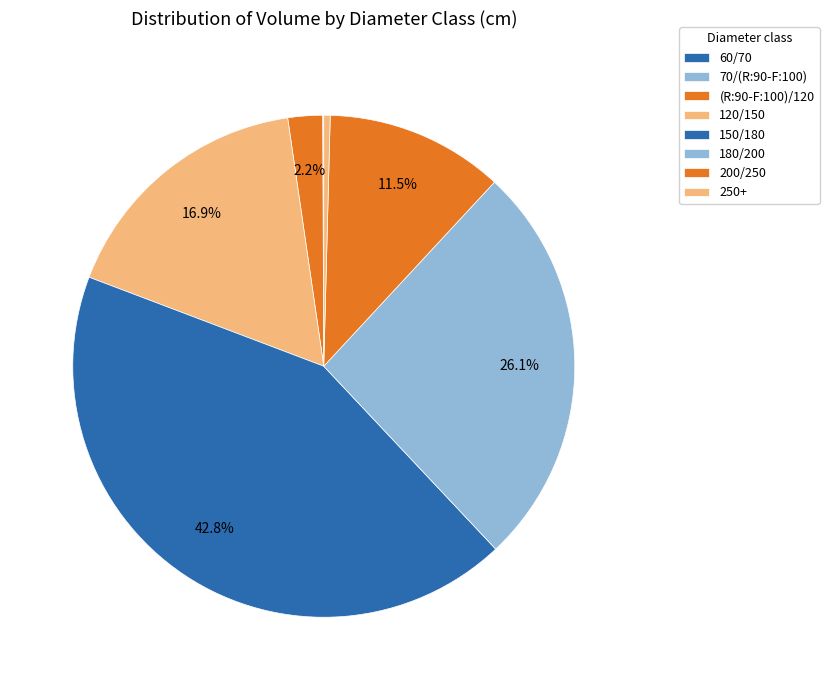

Does 180/200 account for over 50% of the chart?

No